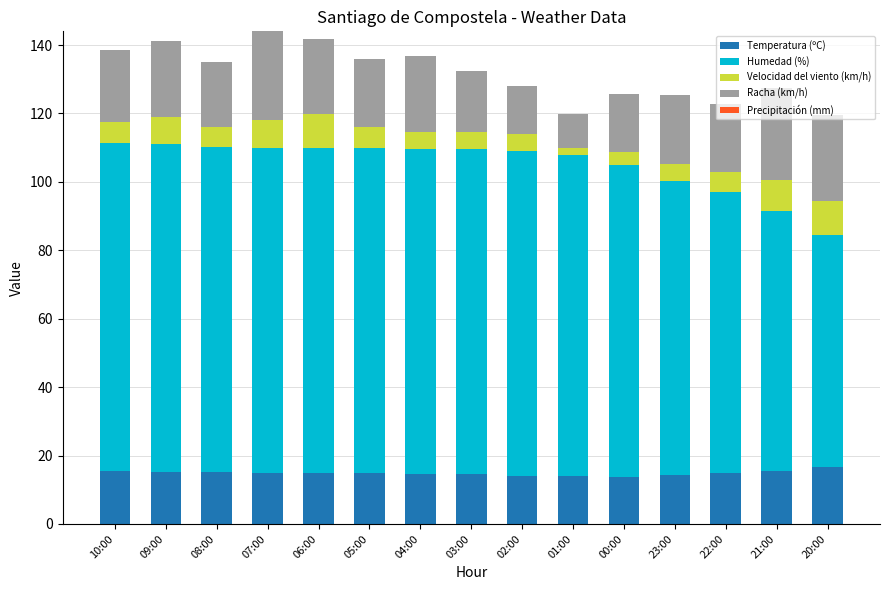

What is the total value across all series at 07:00?

144.0